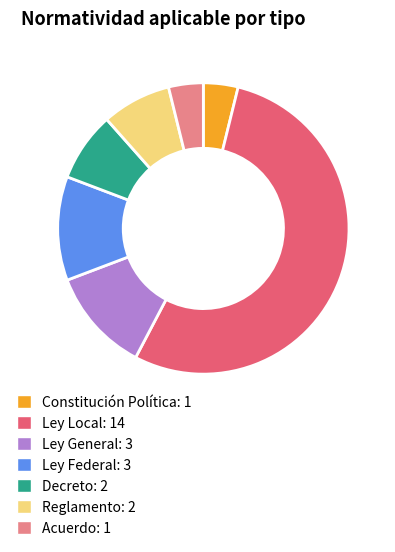

Between Ley General and Decreto, which is larger?

Ley General